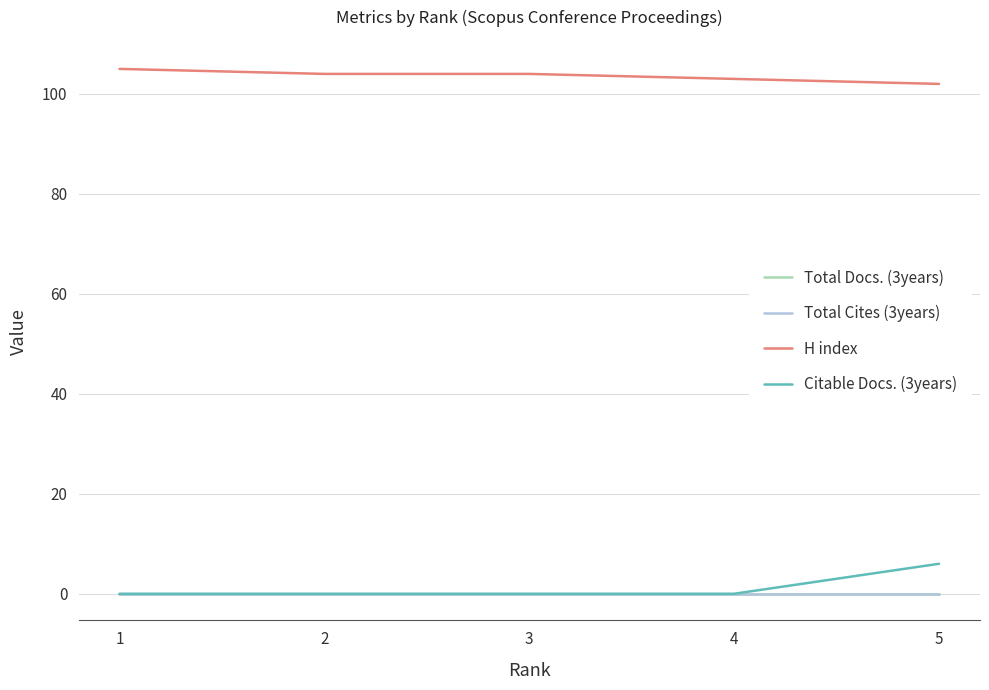

Which series changed the most between 1 and 2?

H index